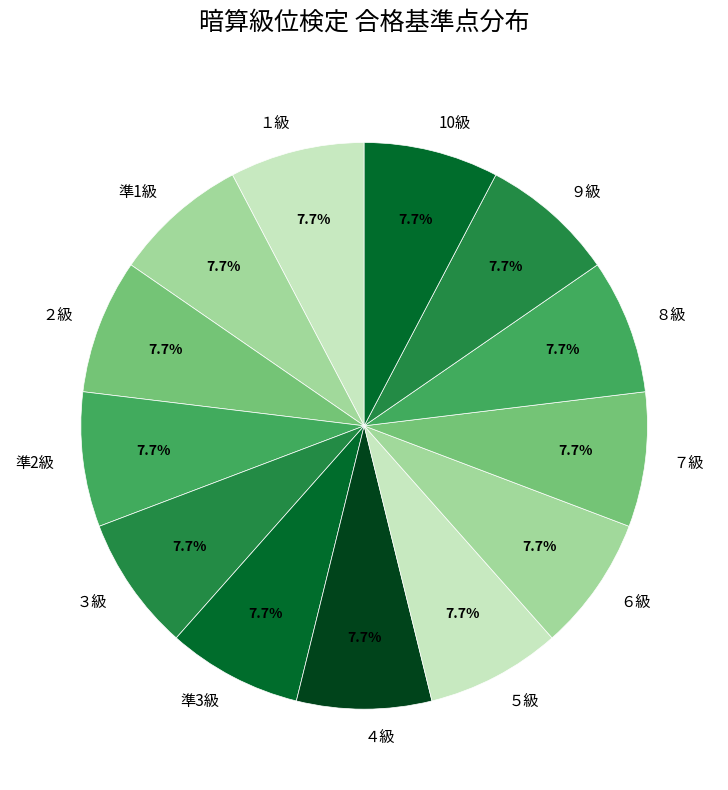

Is there any slice that represents more than half of the pie?

No